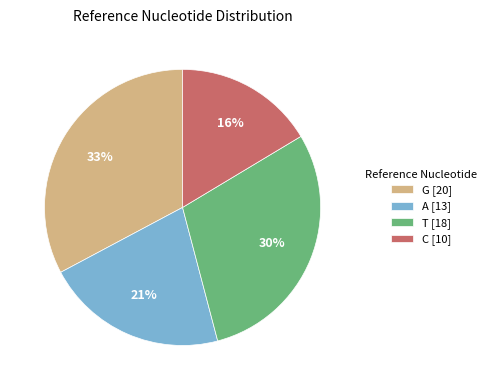

Combined, do T [18] and G [20] account for over 50%?

Yes